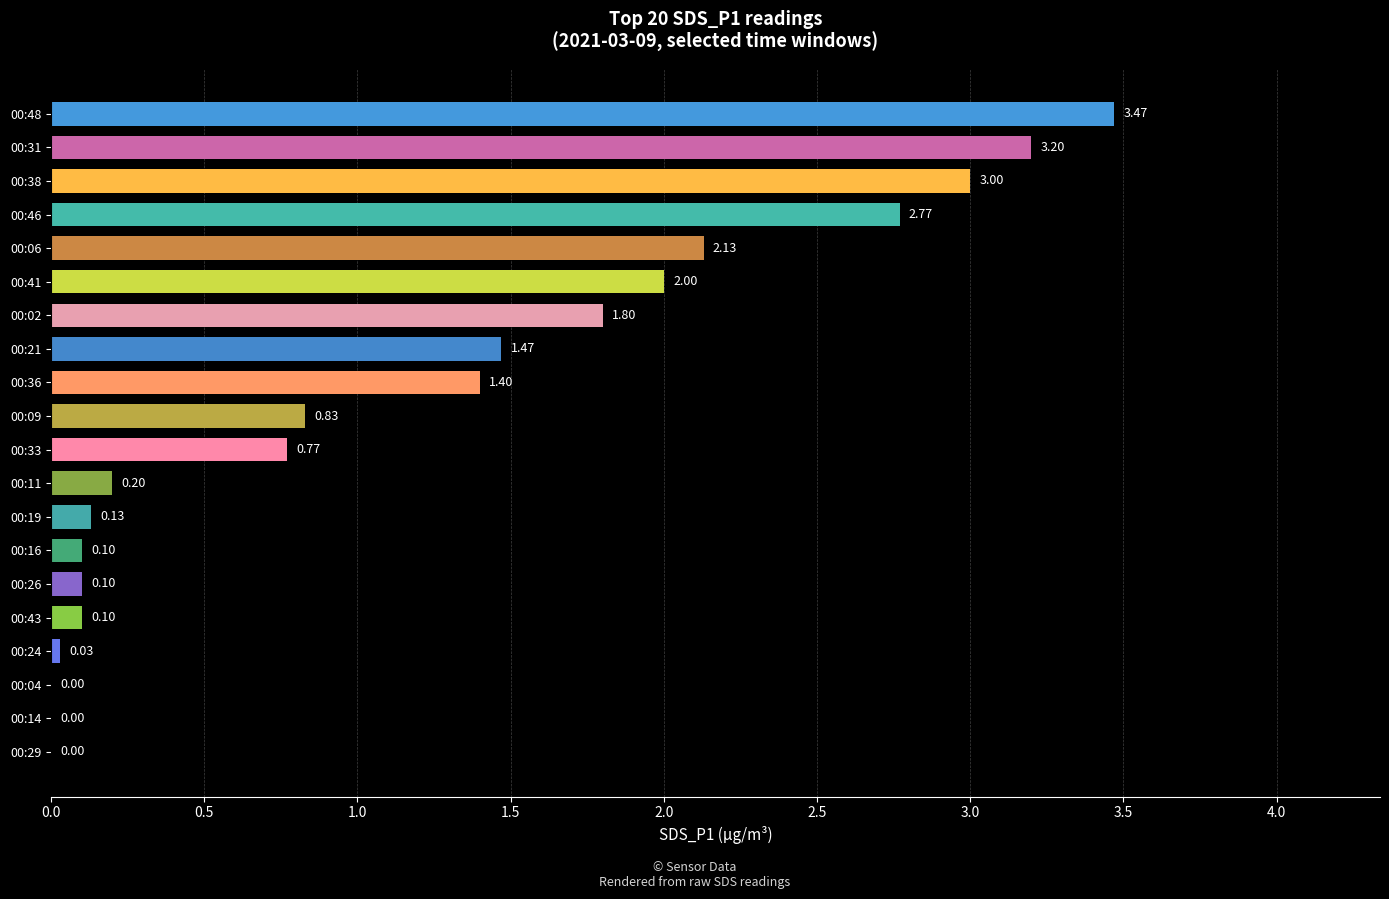

Where is the data nearest to the value 1?

00:09